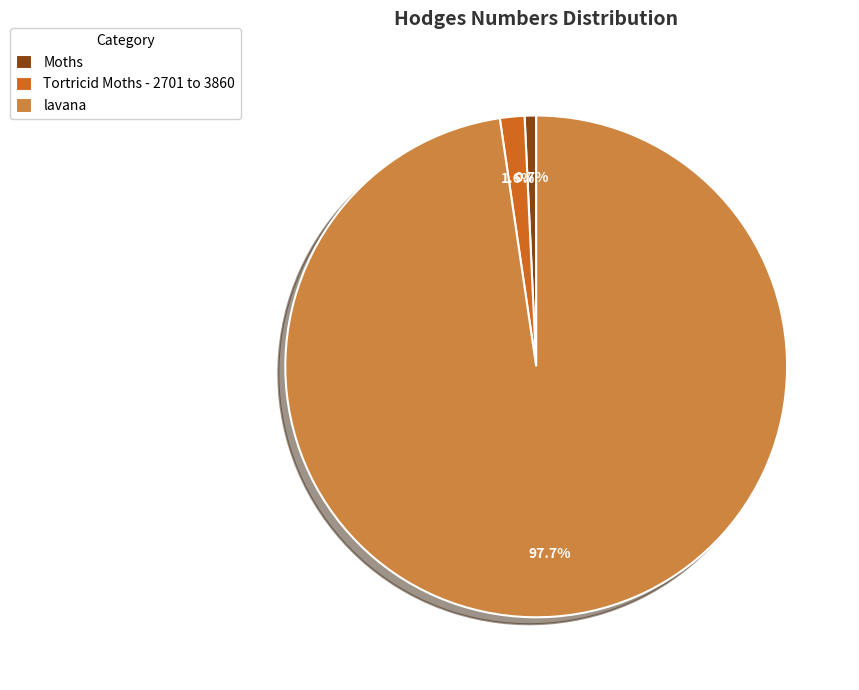

What is the largest slice in the pie chart?

lavana